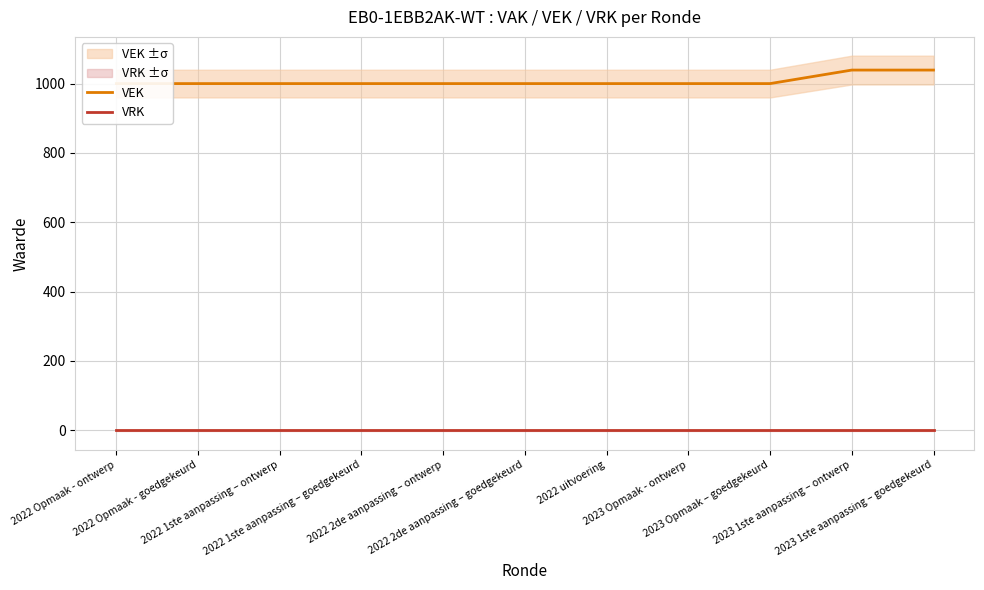

List the series in order of their overall mean, highest first.

VEK, VRK